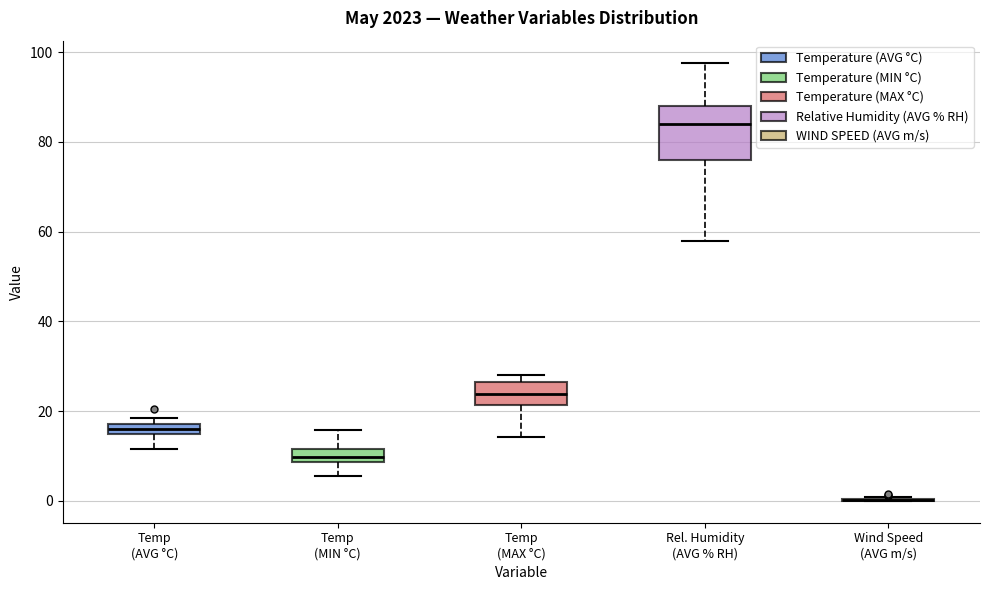

Which box is the tallest, from its lower edge to its upper edge?

Rel. Humidity (AVG % RH)